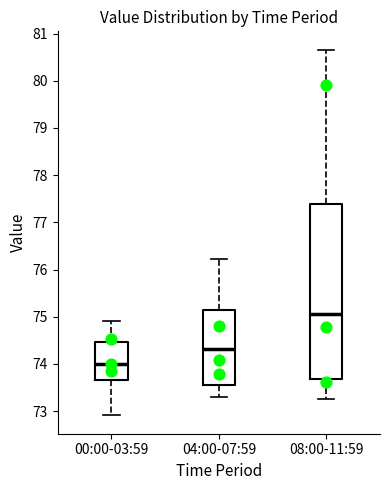

Reading left to right, read every box against the y-axis: the position of its median line, the range the box covers, and the ends of its whiskers. The values are not printed on the chart, so give them approximately, as read against the axis.

00:00-03:59: median 74.0, box 73.7 to 74.5, whiskers 72.9 to 74.9
04:00-07:59: median 74.3, box 73.6 to 75.1, whiskers 73.3 to 76.2
08:00-11:59: median 75.1, box 73.7 to 77.4, whiskers 73.3 to 80.7